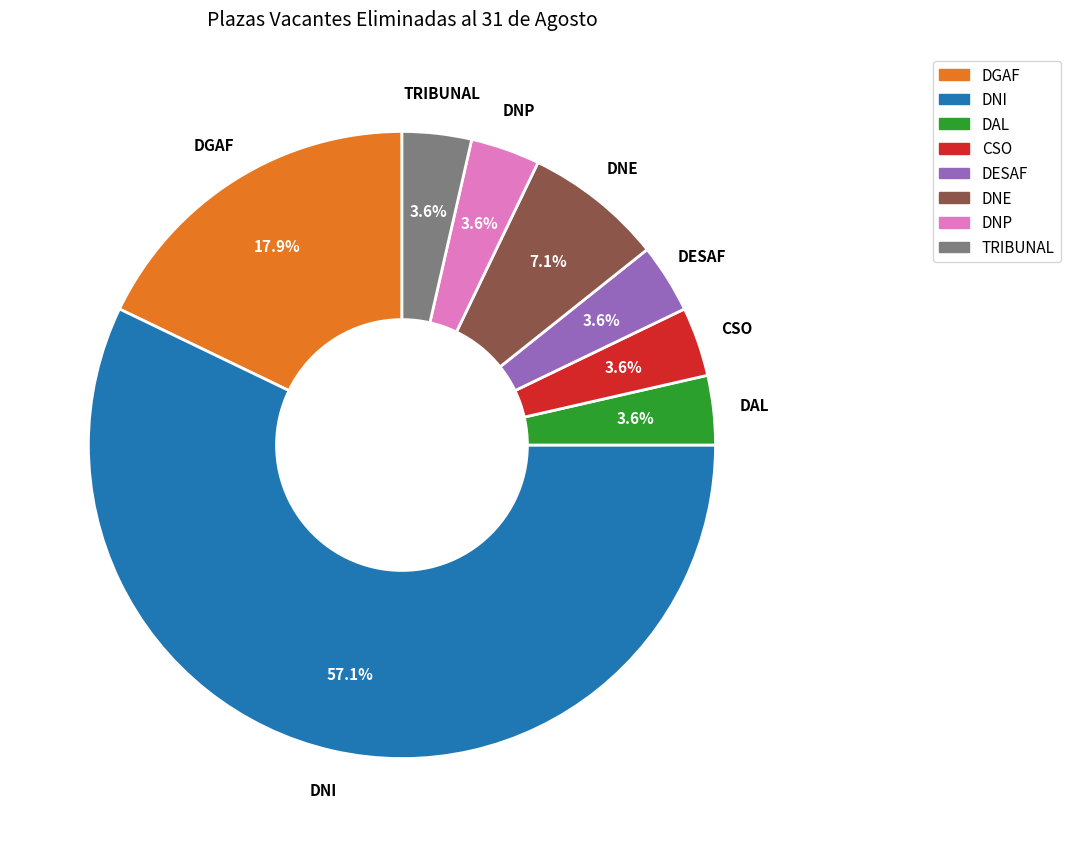

Is it true that DNP is 4% of the pie?

True